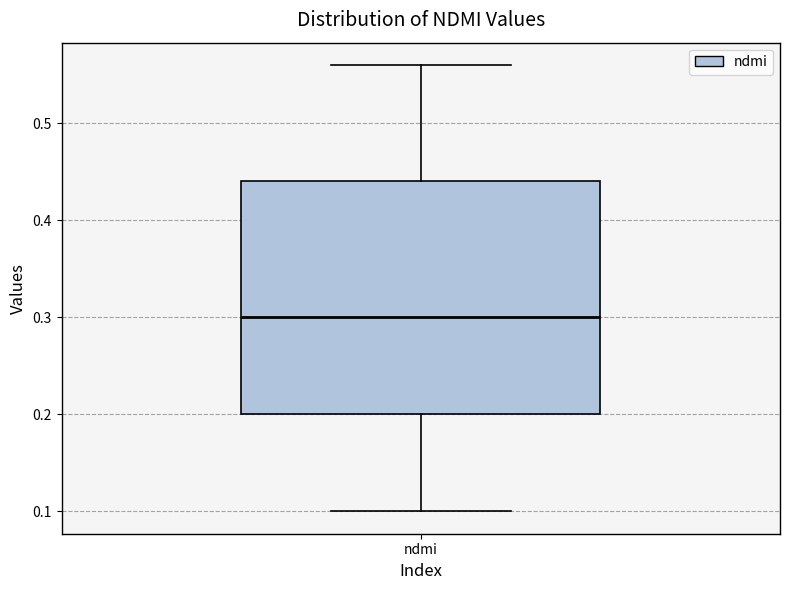

Where does the upper whisker of the box for ndmi end on the y-axis? The values are not printed on the chart, so give them approximately, as read against the axis.

0.56